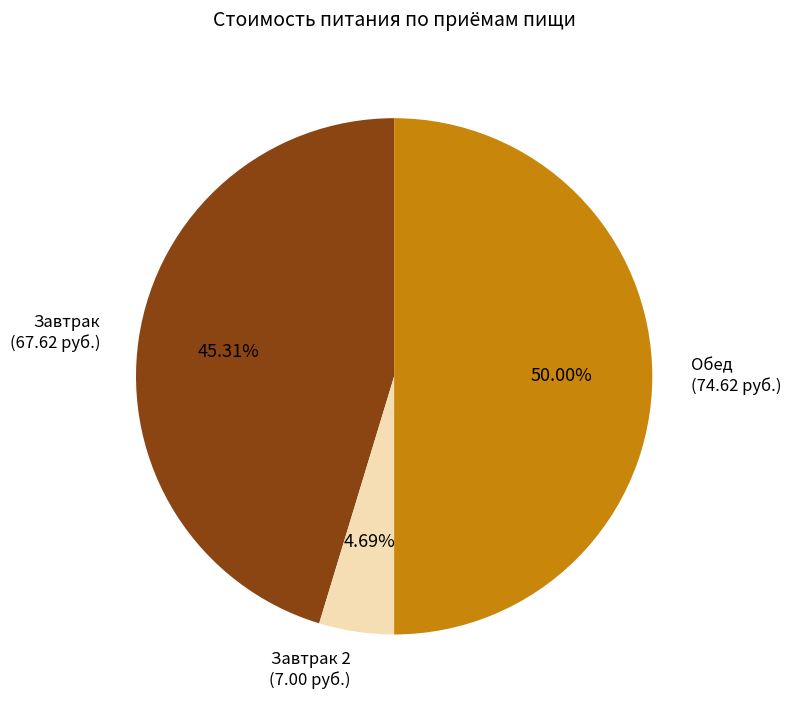

To the nearest percent, what is the average slice percentage?

33%